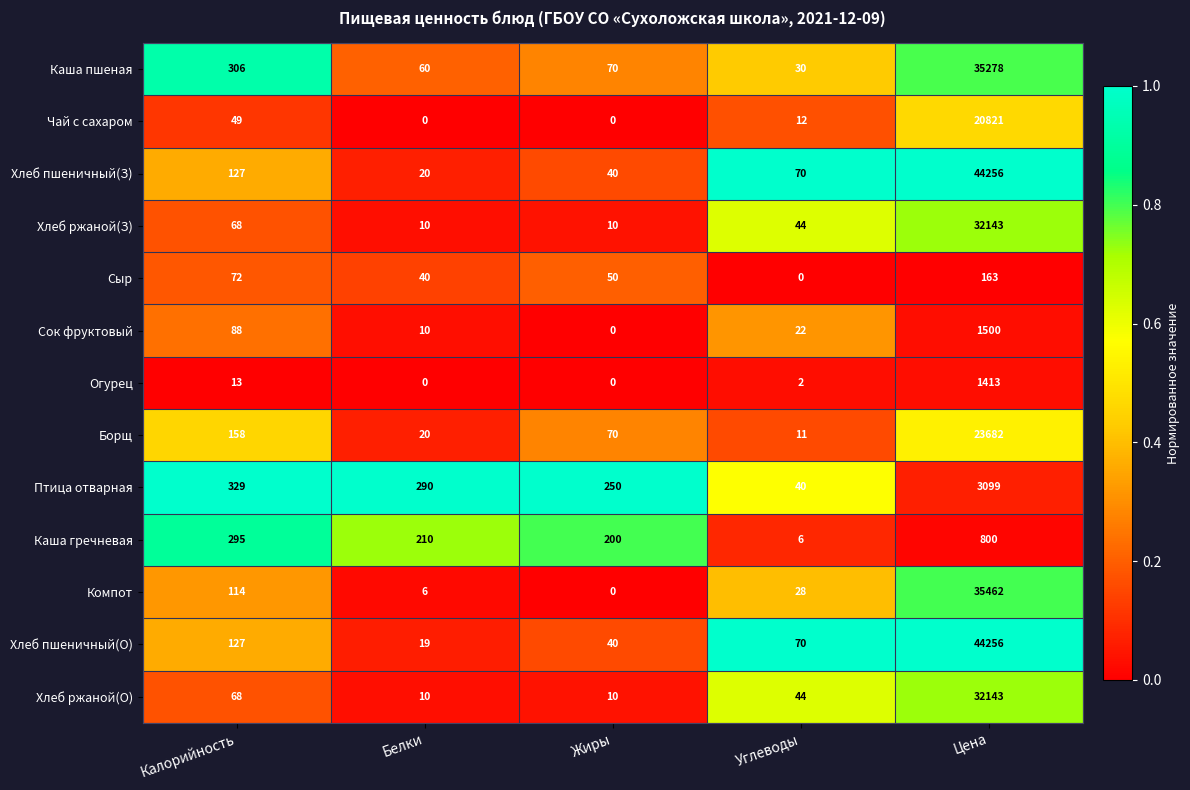

What is the total value across all series at Калорийность?

1814